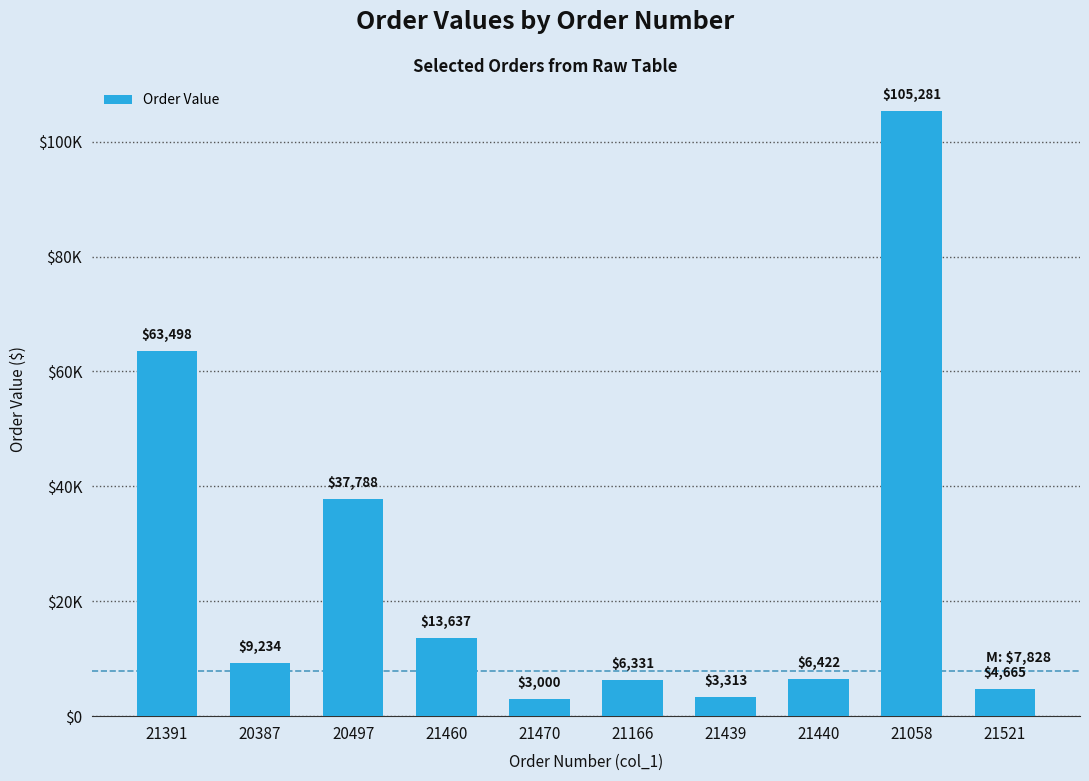

Where does the data first go above 9234?

21391